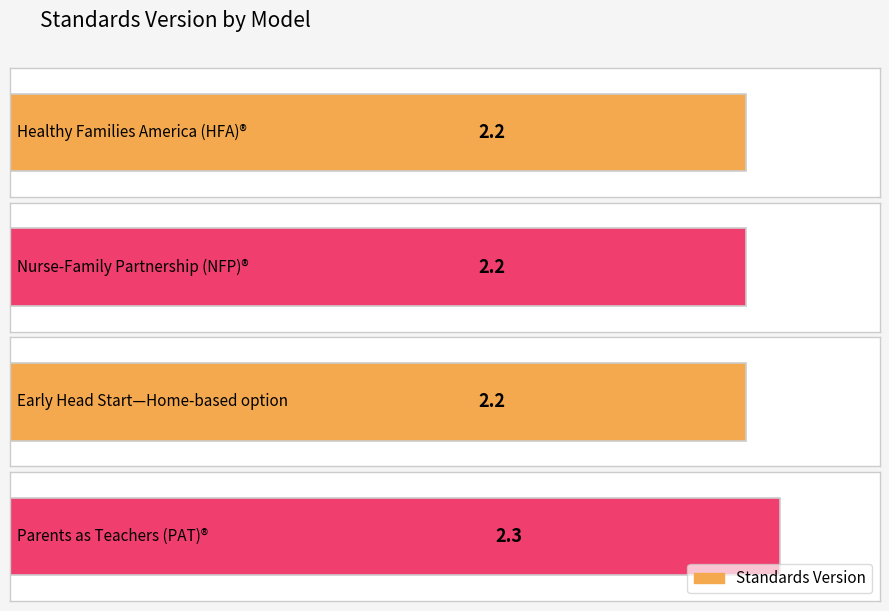

The value at Healthy Families America (HFA)® is 2.2. True or false?

True